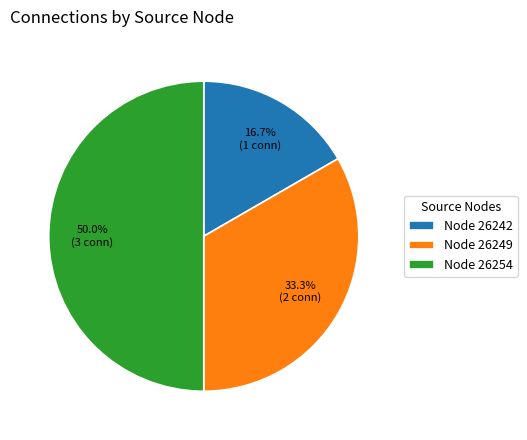

What is the smallest slice in the pie chart?

Node 26242